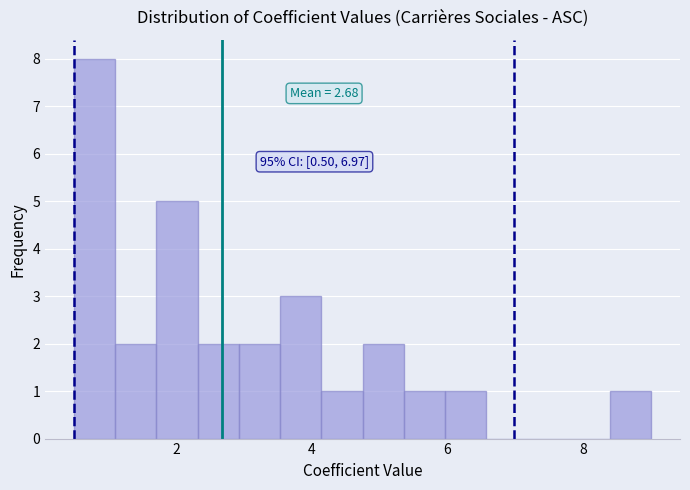

Around what value on the x-axis is the tallest bar? Give the approximate position of its centre, as read against the axis.

0.8